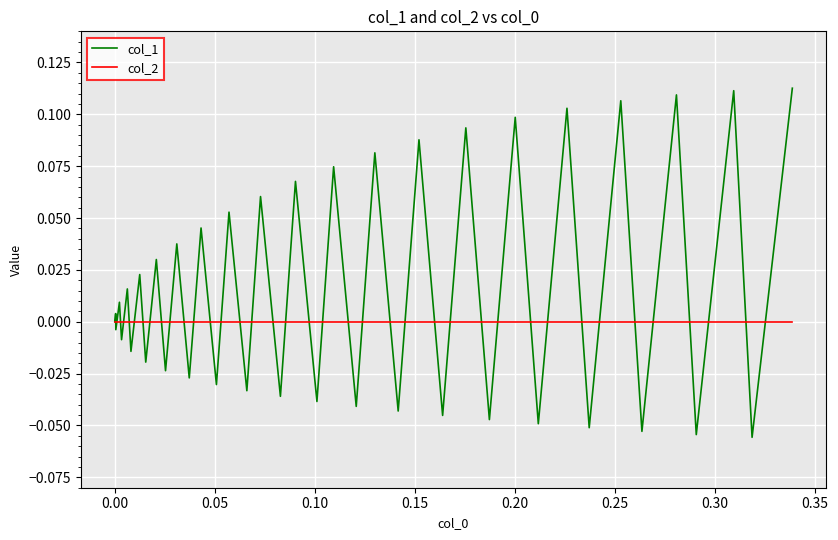

Which series has the largest range (max minus min)?

col_1